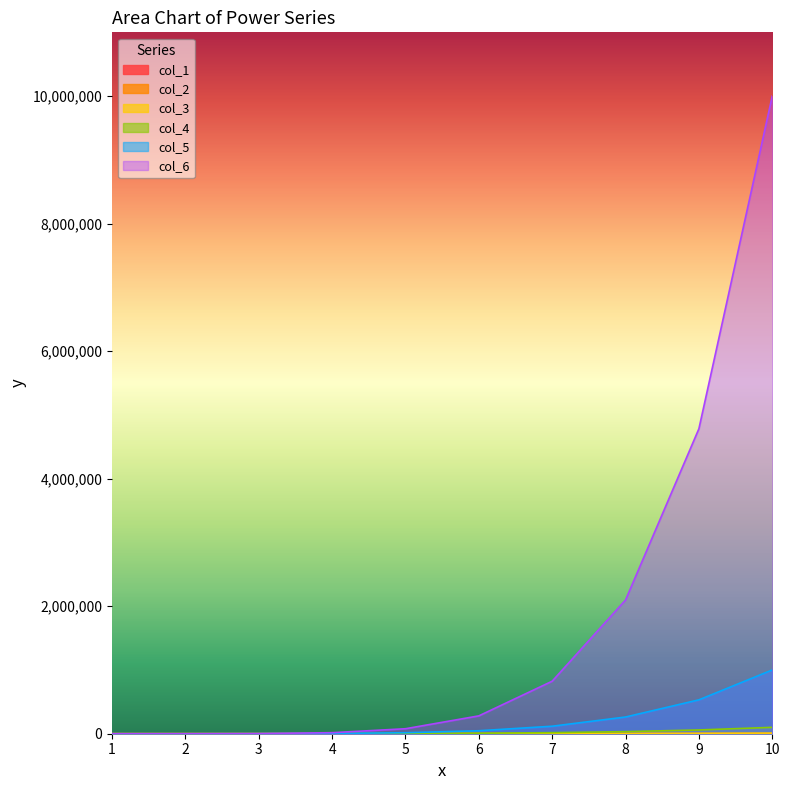

Which series has the largest total across all categories?

col_6